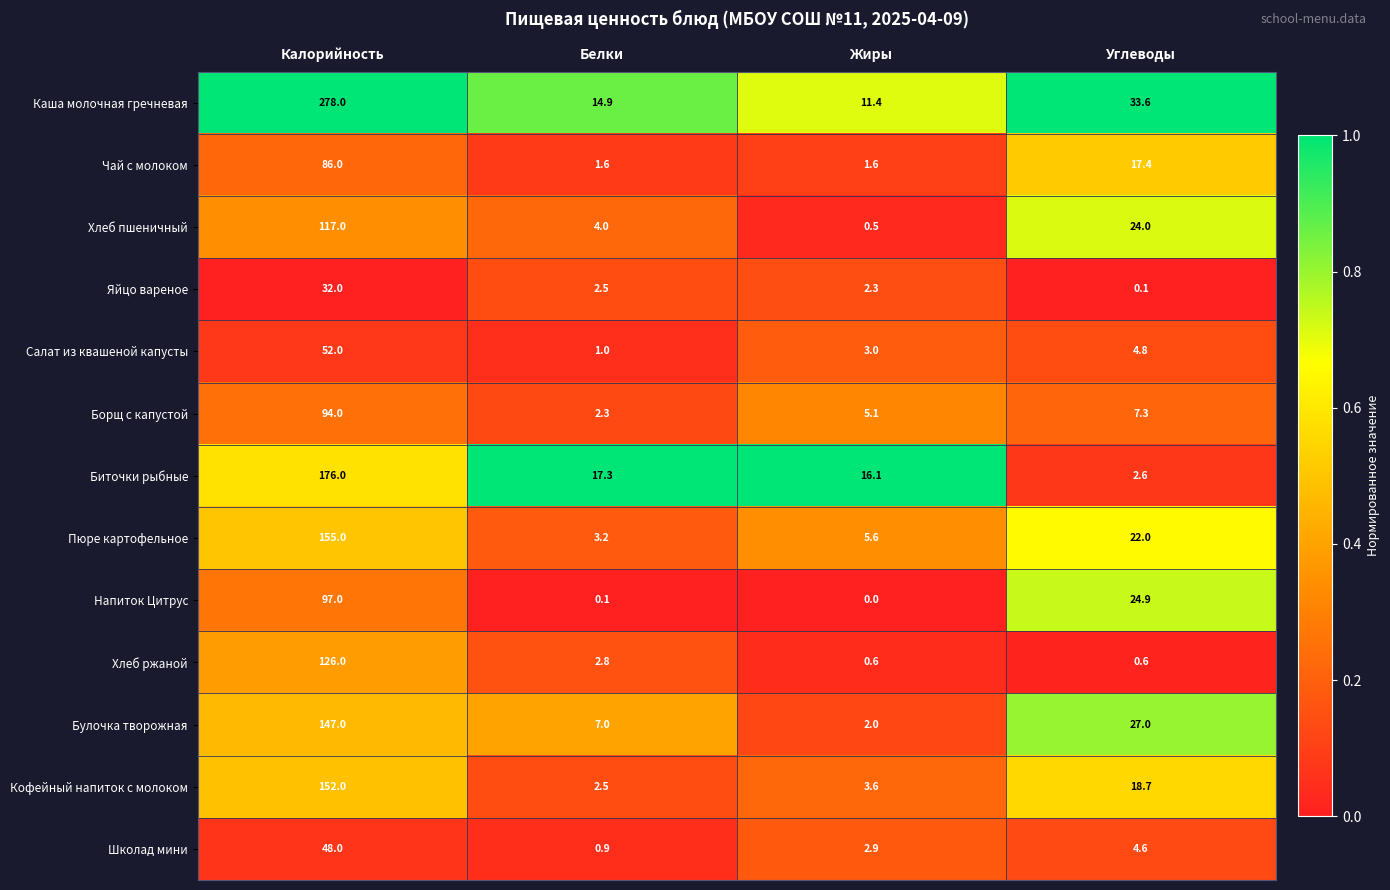

What is the total value across all series at Жиры?

54.7